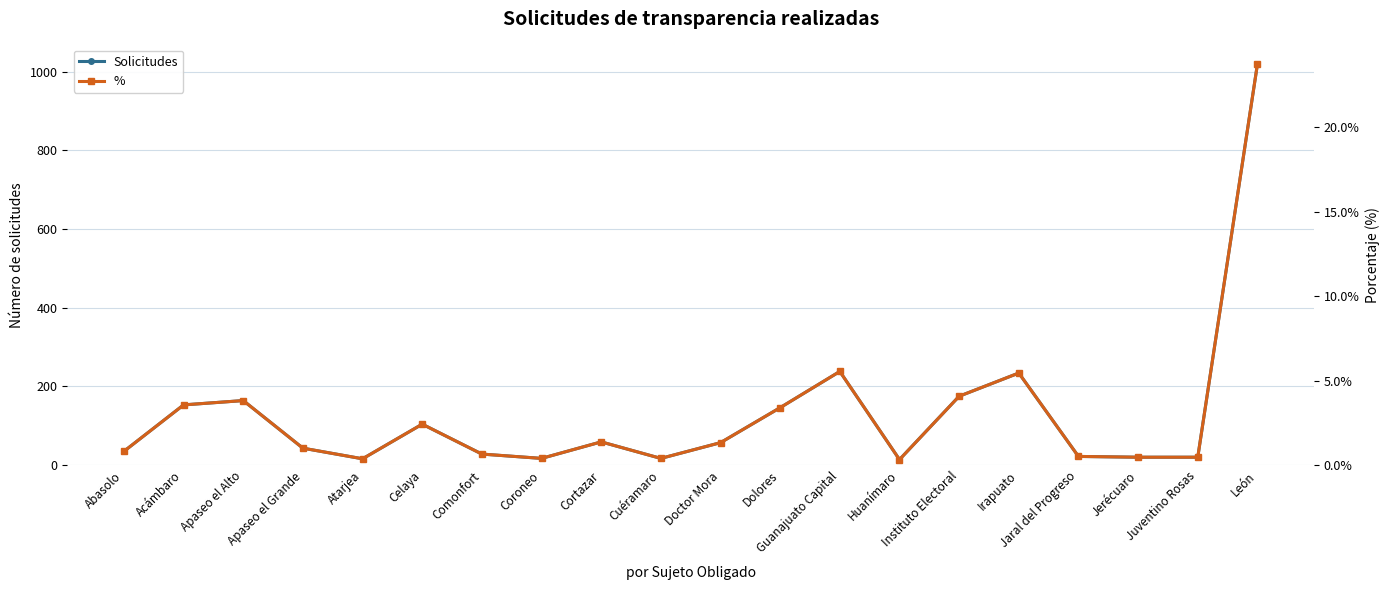

Which series changed the most between Cuéramaro and Instituto Electoral?

Solicitudes